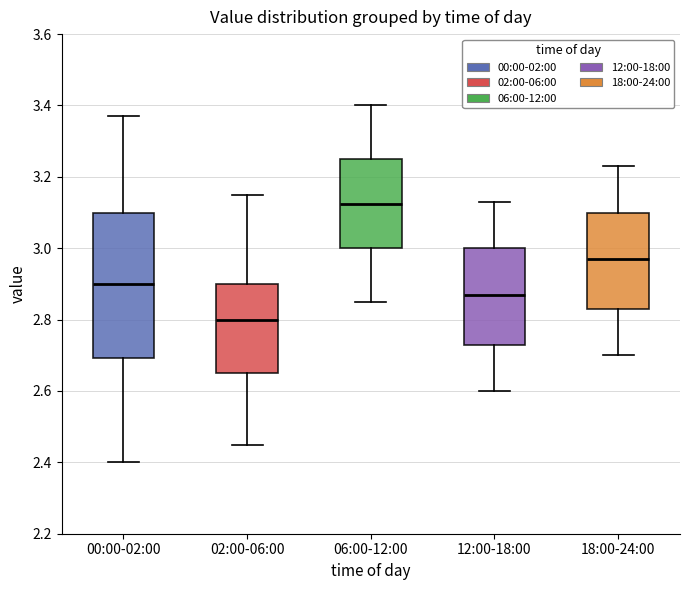

Reading left to right, transcribe this box plot: for each box, give where its median line is, the range the box spans, and where its two whiskers end, as read against the y-axis. The values are not printed on the chart, so give them approximately, as read against the axis.

00:00-02:00: median 2.90, box 2.70 to 3.10, whiskers 2.40 to 3.38
02:00-06:00: median 2.80, box 2.66 to 2.90, whiskers 2.46 to 3.16
06:00-12:00: median 3.12, box 3.00 to 3.26, whiskers 2.86 to 3.40
12:00-18:00: median 2.88, box 2.74 to 3.00, whiskers 2.60 to 3.14
18:00-24:00: median 2.98, box 2.84 to 3.10, whiskers 2.70 to 3.24